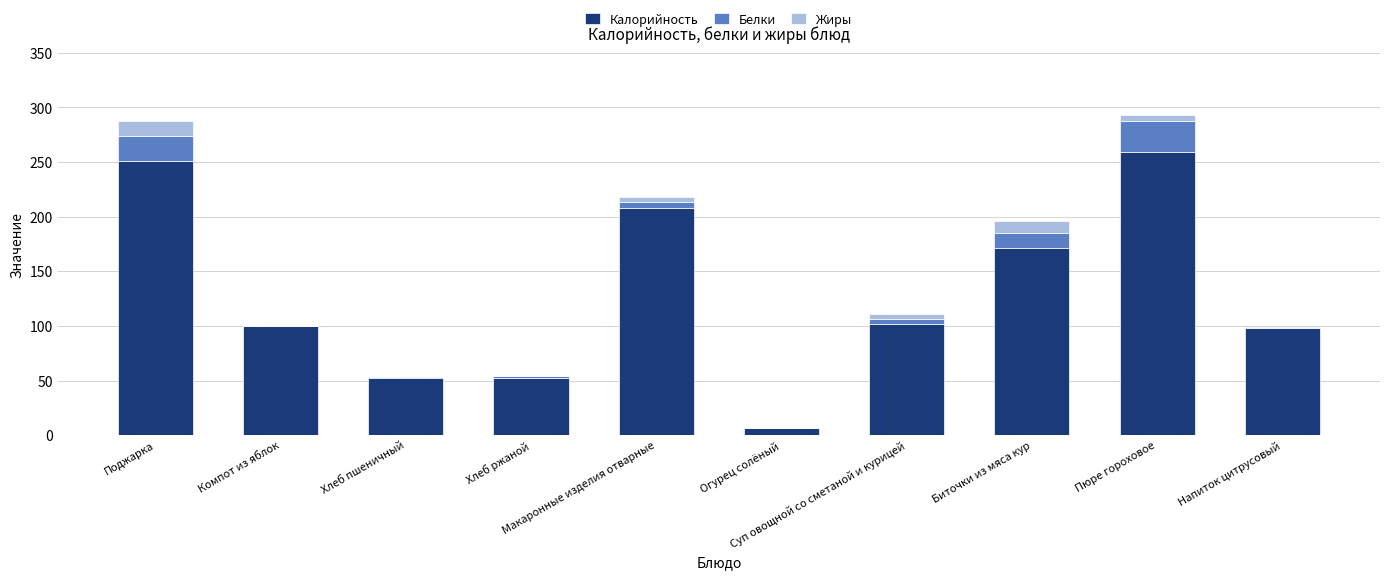

What is the highest value of the Калорийность series?

259.5